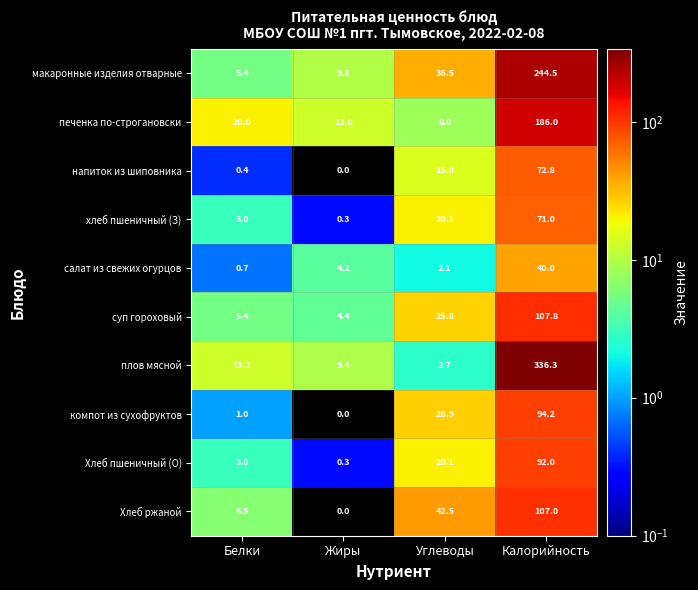

At how many categories does at least one series exceed 330?

1